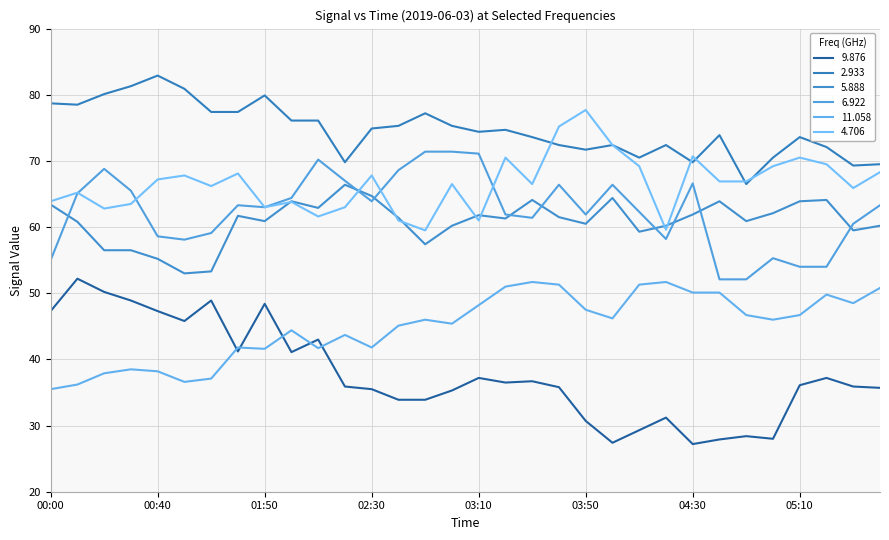

At how many categories does at least one series exceed 68?

31